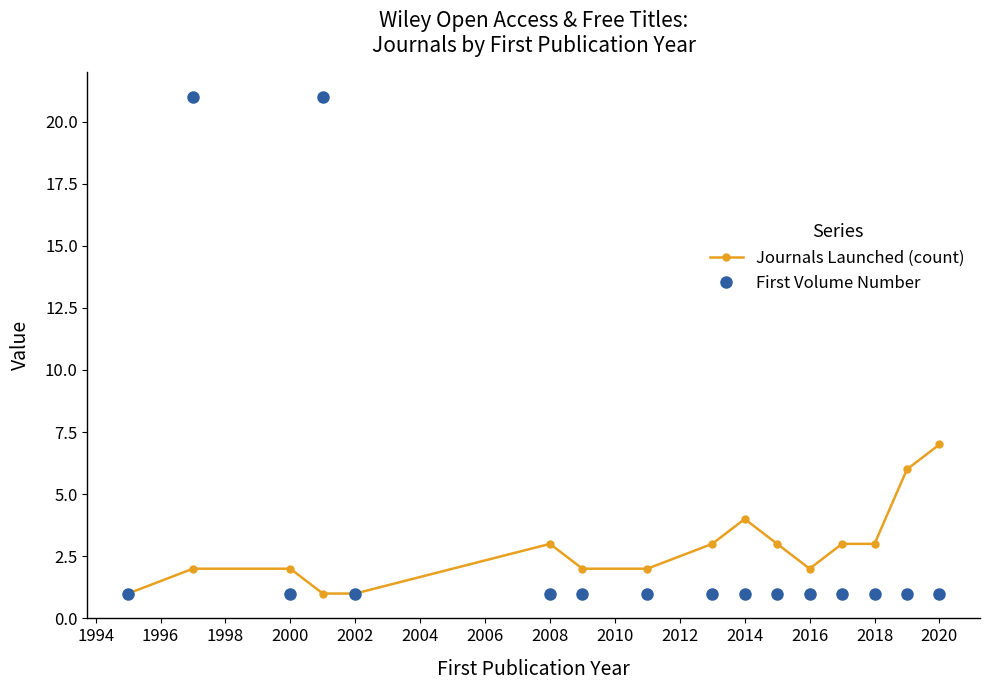

True or false: Journals Launched (count) has more than 1 points higher than both neighbors.

True